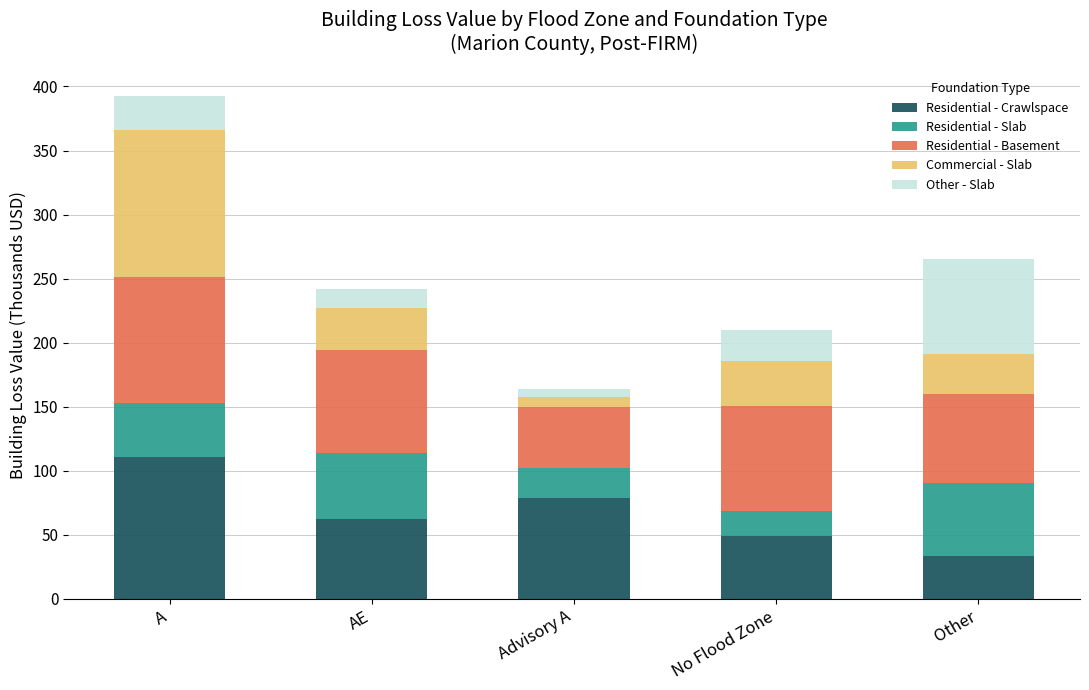

How many series are shown in this chart?

5